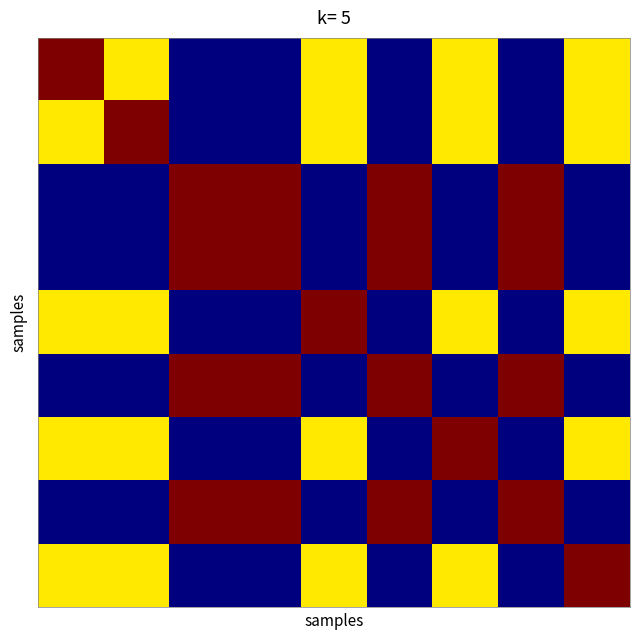

How many categories are shown in the chart?

9